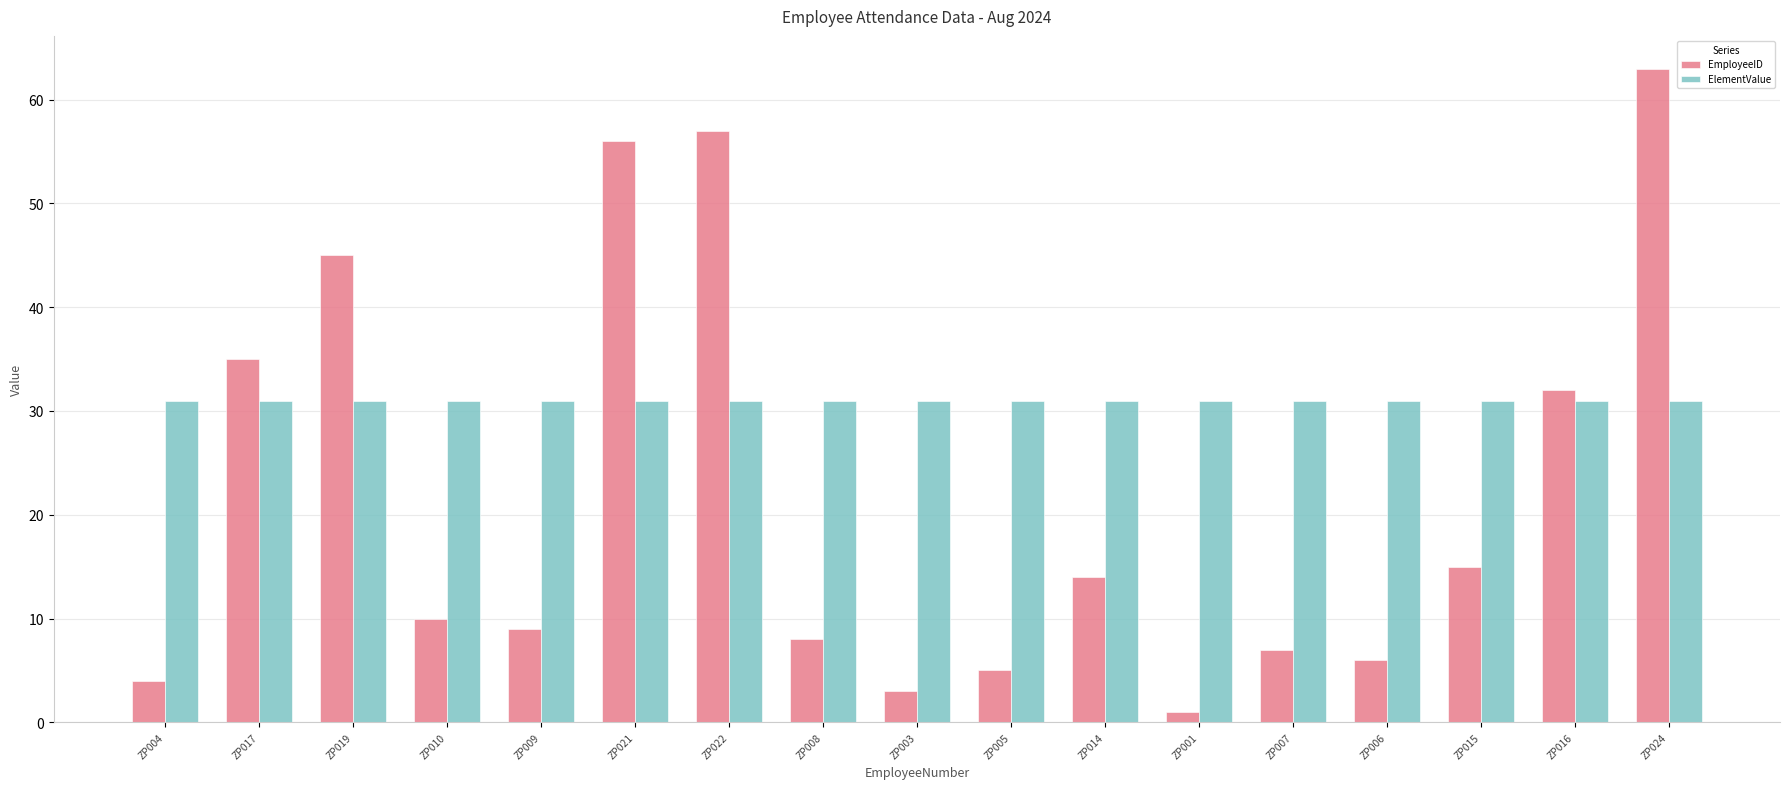

Which series has the largest total across all categories?

ElementValue